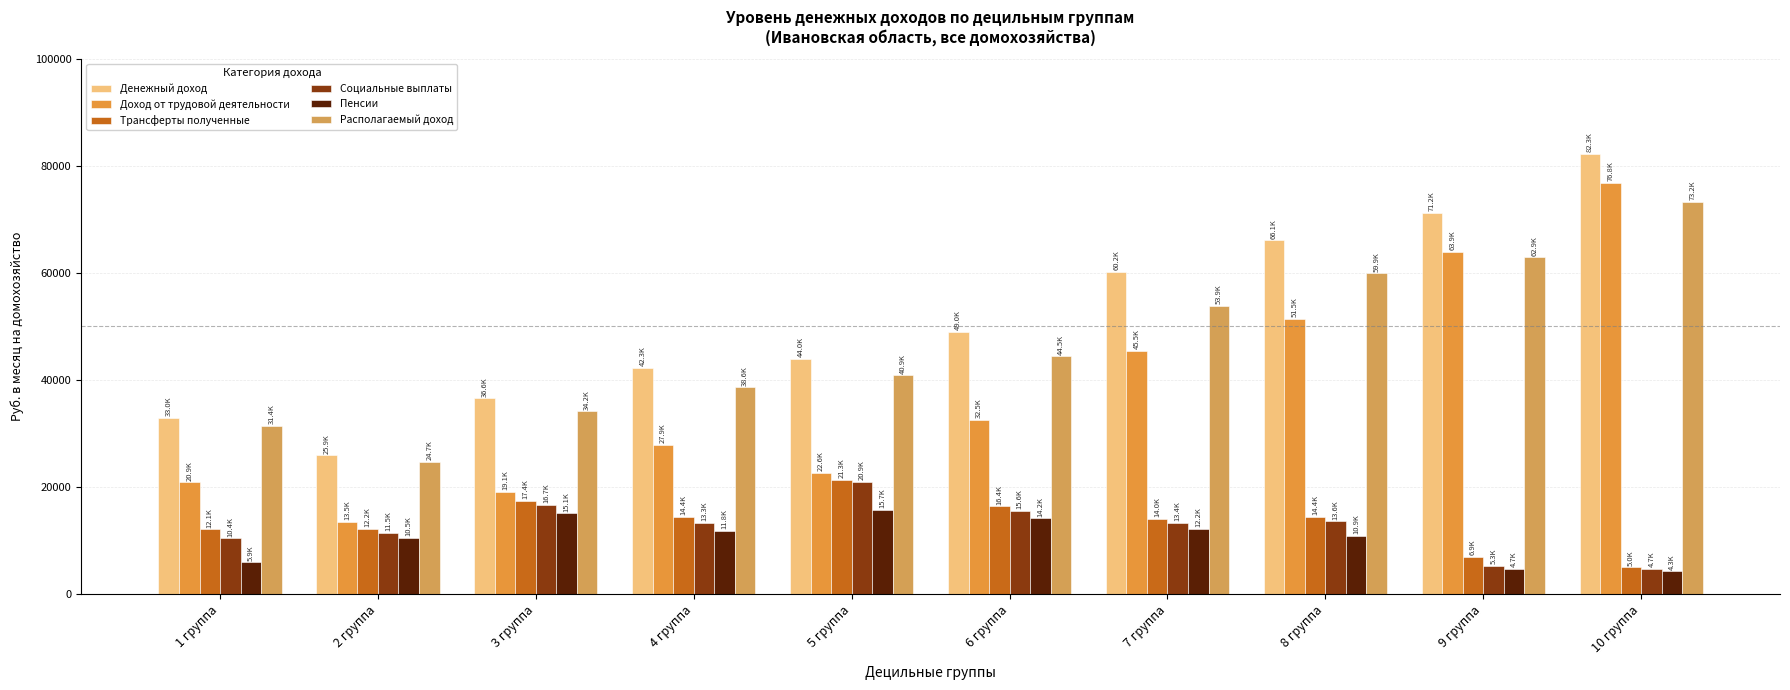

Reading left to right, what are all the values shown in this chart?

Денежный доход: 1 группа=32981.2	2 группа=25903.7	3 группа=36567.0	4 группа=42281.0	5 группа=43994.2	6 группа=48958.8	7 группа=60182.7	8 группа=66109.4	9 группа=71196.5	10 группа=82310.8
Доход от трудовой деятельности: 1 группа=20859.8	2 группа=13536.8	3 группа=19115.8	4 группа=27854.0	5 группа=22644.7	6 группа=32548.6	7 группа=45500.4	8 группа=51457.3	9 группа=63947.3	10 группа=76836.2
Трансферты полученные: 1 группа=12074.7	2 группа=12185.5	3 группа=17401.0	4 группа=14404.8	5 группа=21319.8	6 группа=16387.4	7 группа=14031.6	8 группа=14406.6	9 группа=6924.6	10 группа=4983.3
Социальные выплаты: 1 группа=10444.6	2 группа=11471.9	3 группа=16709.6	4 группа=13294.8	5 группа=20939.6	6 группа=15596.6	7 группа=13373.8	8 группа=13565.8	9 группа=5311.2	10 группа=4737.6
Пенсии: 1 группа=5947.4	2 группа=10501.2	3 группа=15059.4	4 группа=11799.6	5 группа=15691.5	6 группа=14195.1	7 группа=12166.8	8 группа=10888.2	9 группа=4669.6	10 группа=4284.4
Располагаемый доход: 1 группа=31406.2	2 группа=24690.3	3 группа=34152.7	4 группа=38603.2	5 группа=40909.9	6 группа=44453.0	7 группа=53884.3	8 группа=59901.2	9 группа=62890.3	10 группа=73242.7